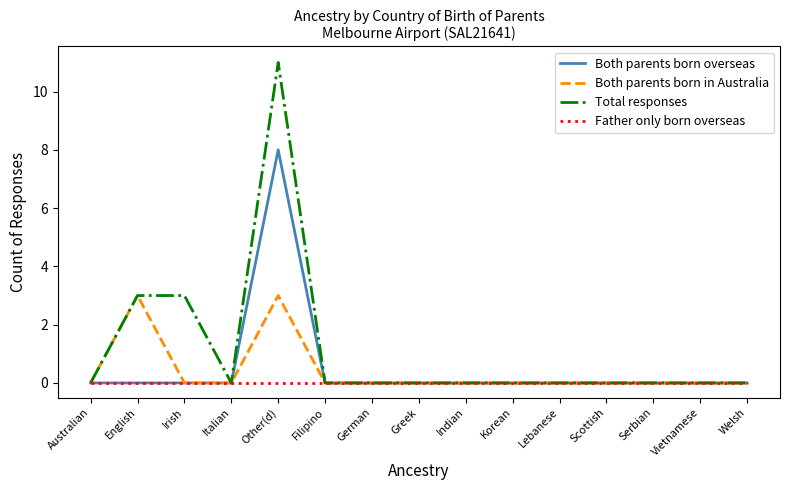

Rank the series by their maximum value, from highest to lowest.

Total responses, Both parents born overseas, Both parents born in Australia, Father only born overseas